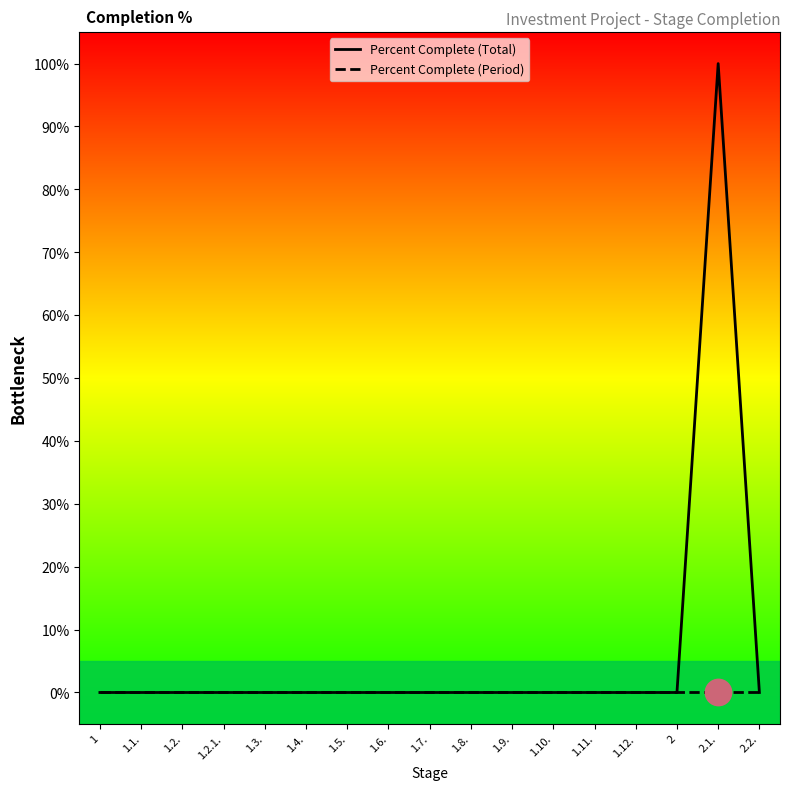

What are all the series names shown in the legend?

Percent Complete (Total), Percent Complete (Period)